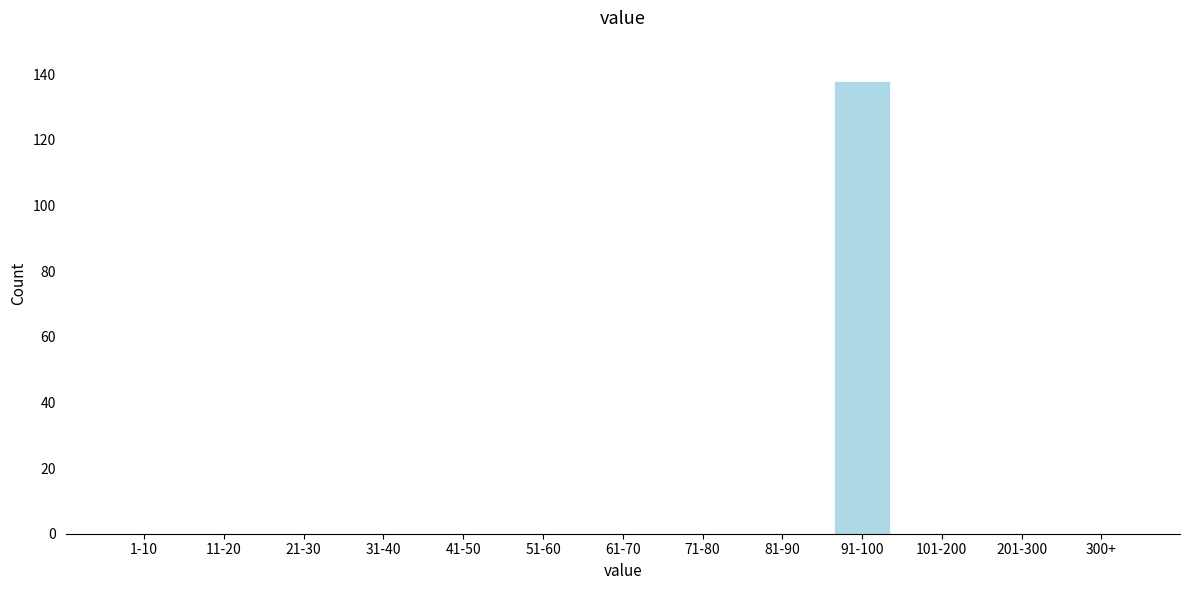

Reading left to right, what are all the values shown in this chart?

1-10=0	11-20=0	21-30=0	31-40=0	41-50=0	51-60=0	61-70=0	71-80=0	81-90=0	91-100=138	101-200=0	201-300=0	300+=0